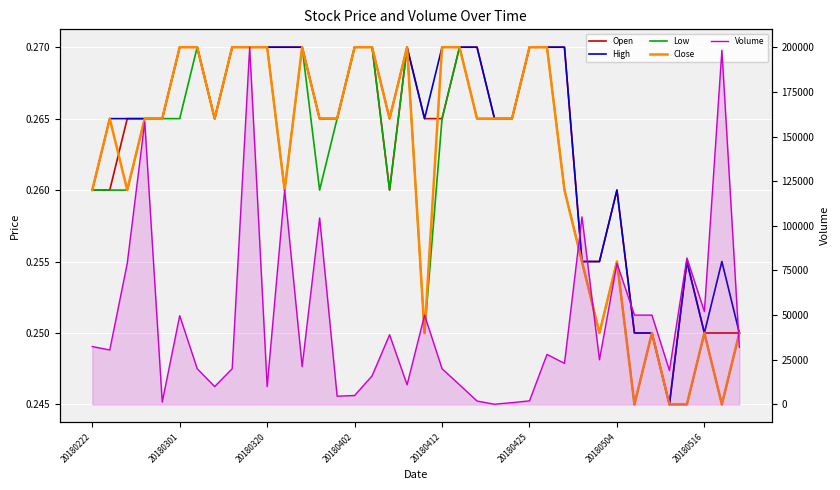

Count the Open values in the range 0 to 1.

38